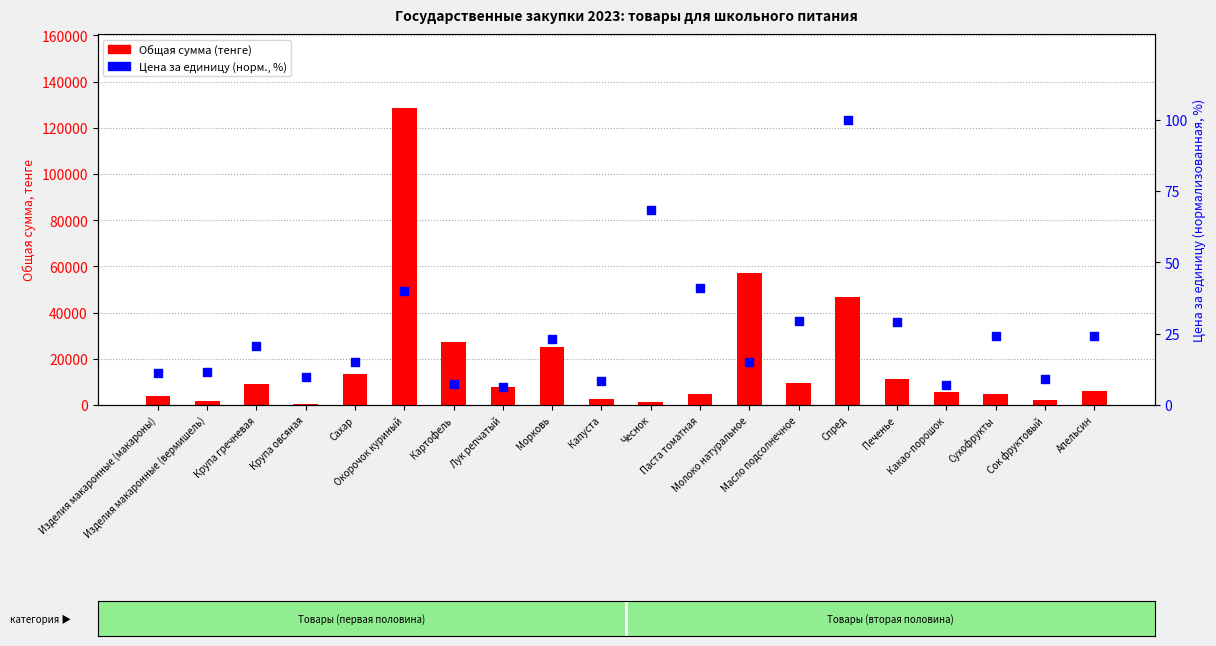

Which series contains the lowest Y value?

Цена за единицу (норм., %)